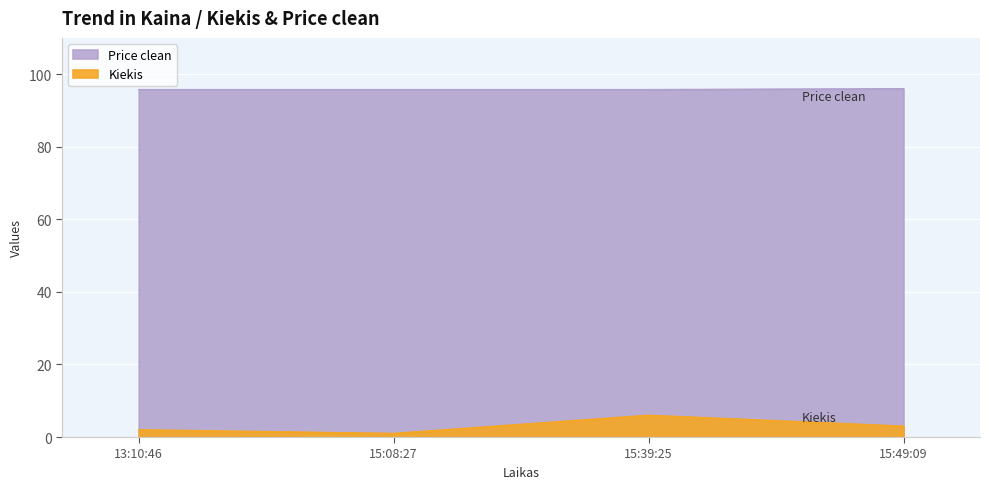

True or false: Price clean has more than 0 points higher than both neighbors.

False